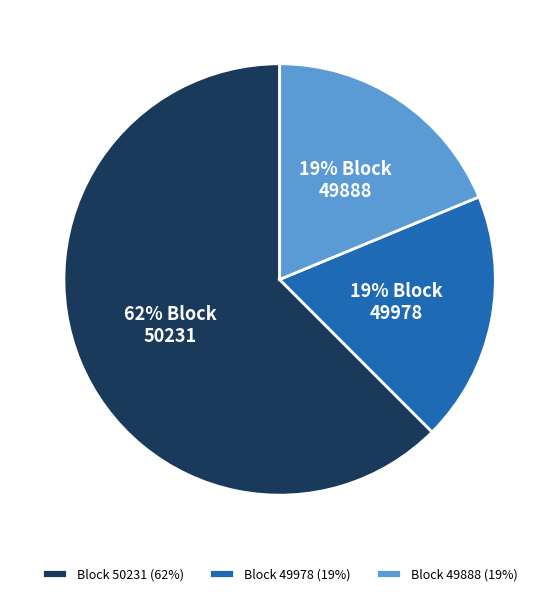

Combined, do Block 49978 (19%) and Block 50231 (62%) account for over 50%?

Yes